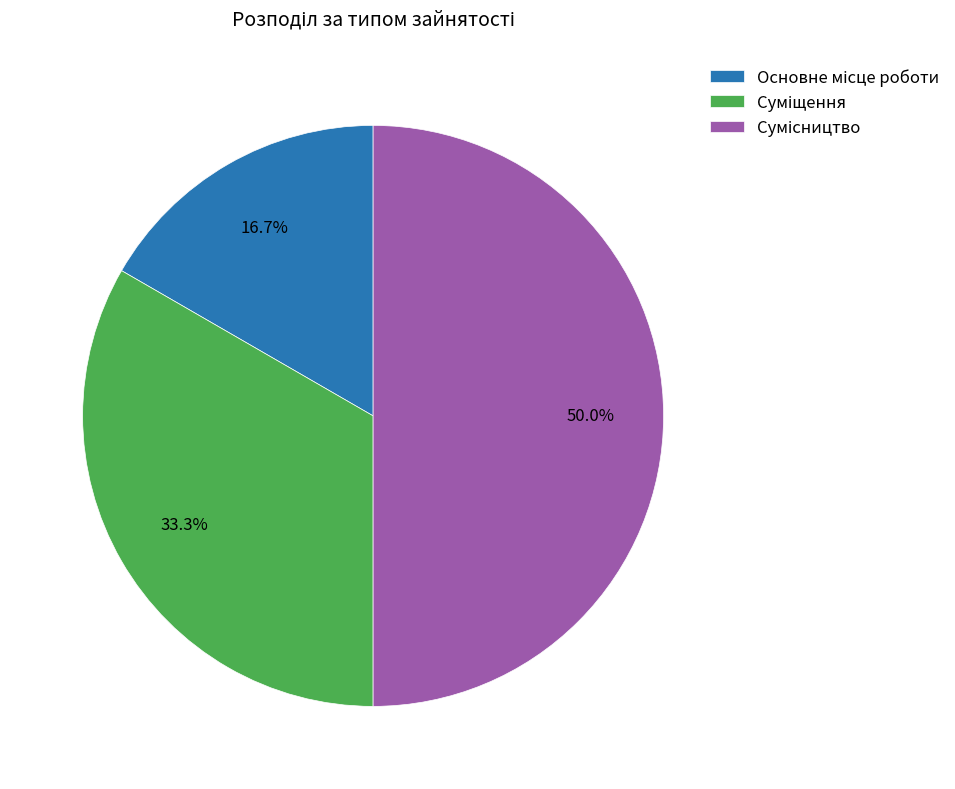

What is the ratio of the value at Суміщення to the value at Сумісництво?

0.7